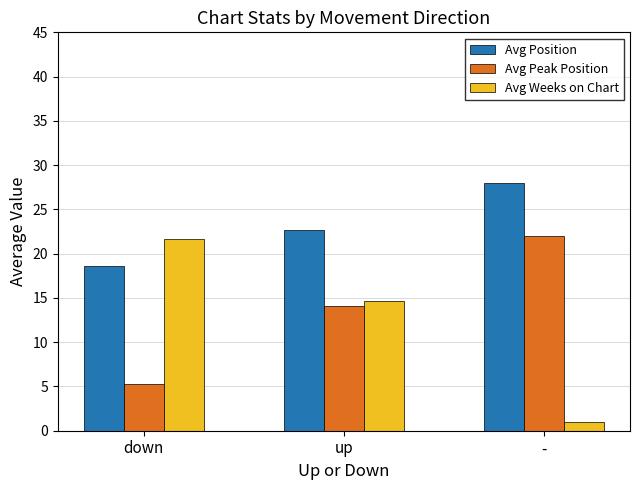

What is the difference between the highest and lowest values at -?

27.0